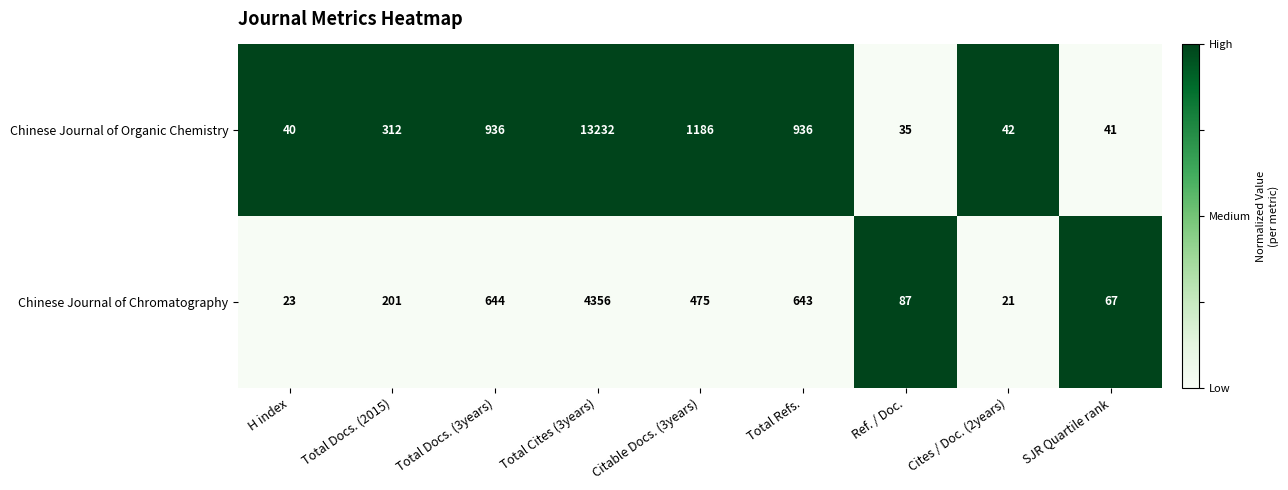

At which label does Chinese Journal of Chromatography reach its minimum?

Cites / Doc. (2years)